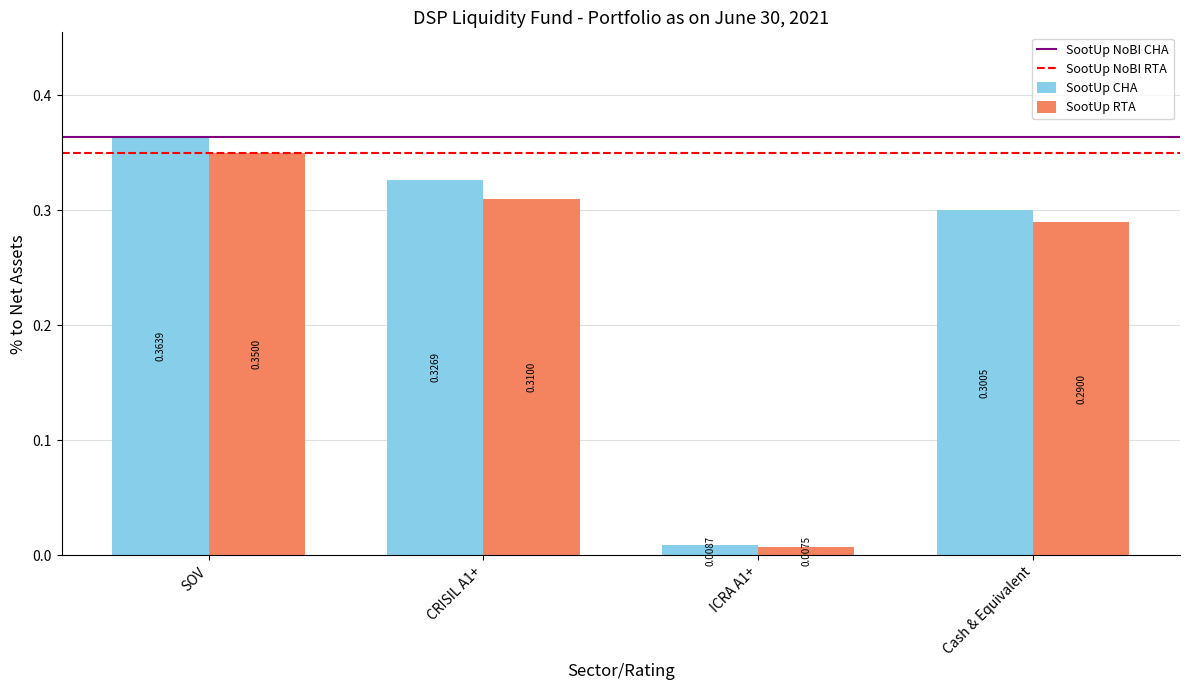

Rank the series by their maximum value, from highest to lowest.

SootUp CHA, SootUp RTA